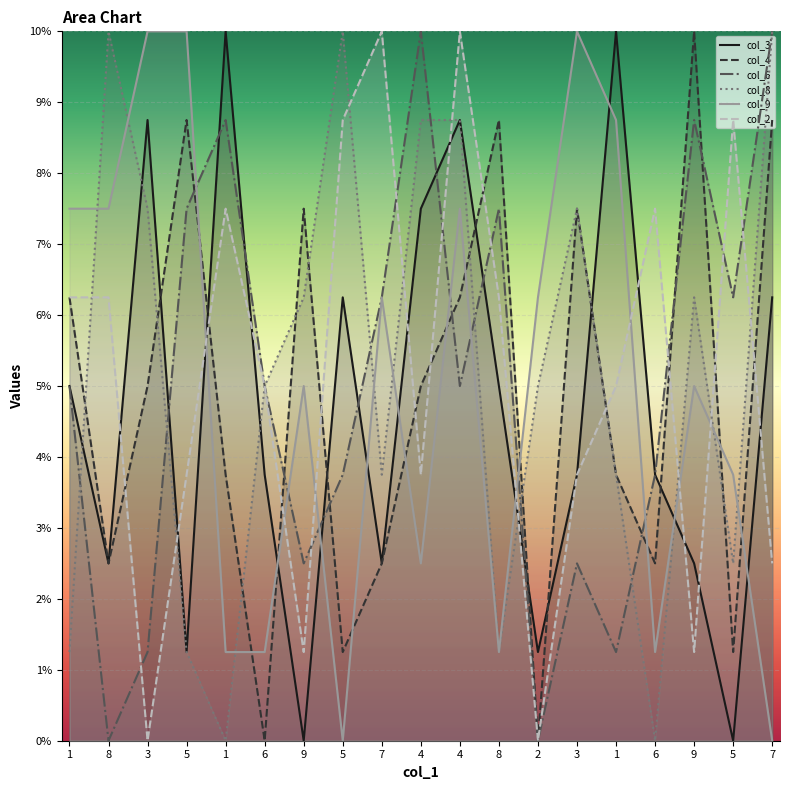

What is the sum of the col_2 values at 5 and 7?

13.8